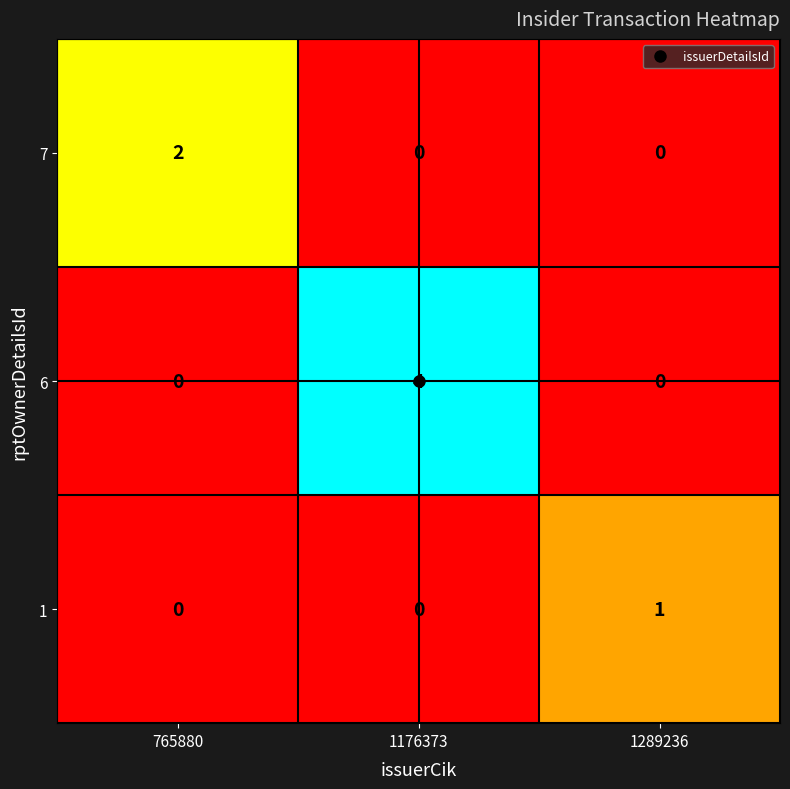

Rank the series by their average value, from lowest to highest.

1, 7, 6